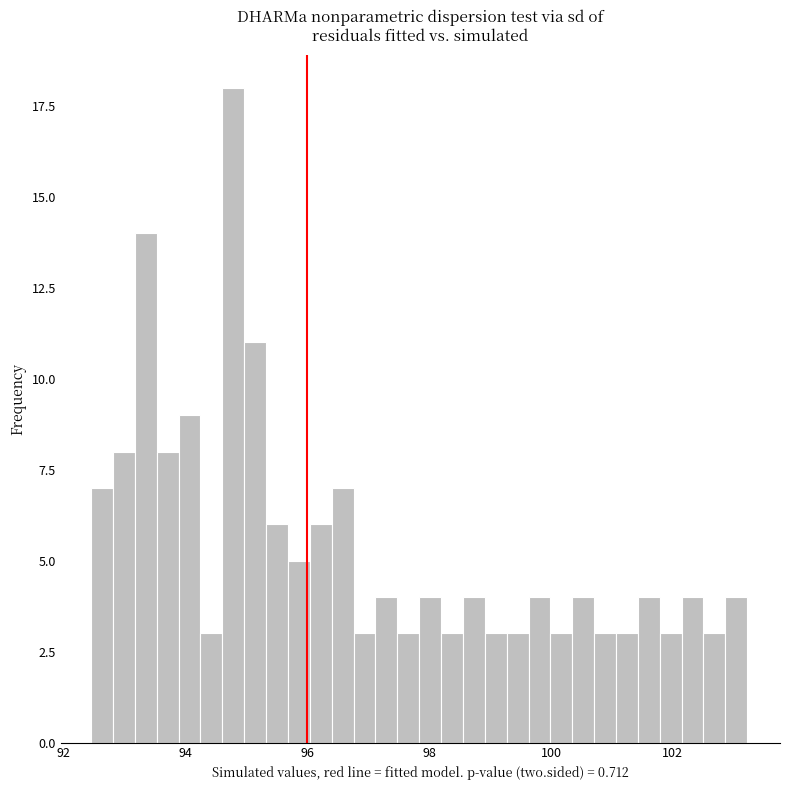

Around what value on the x-axis is the tallest bar? Give the approximate position of its centre, as read against the axis.

94.8